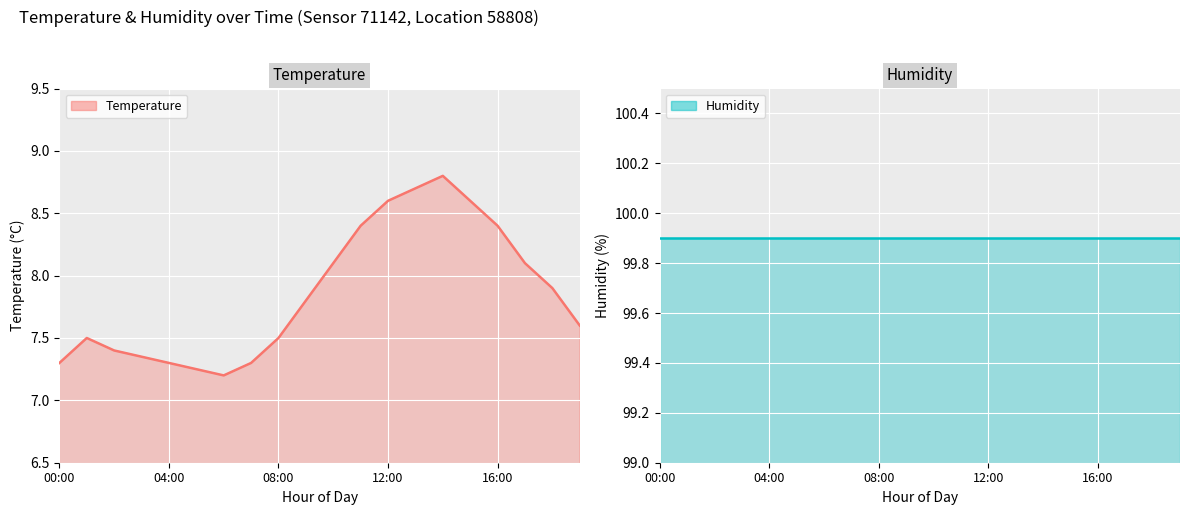

True or false: temperature and humidity intersect in this chart.

False